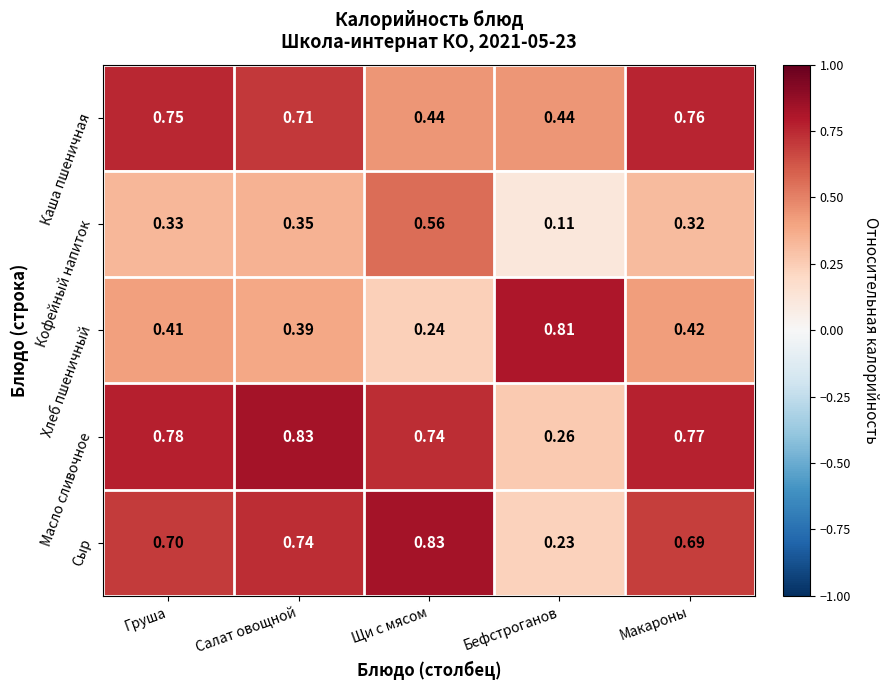

Which series changed the most between Салат овощной and Щи с мясом?

Каша пшеничная